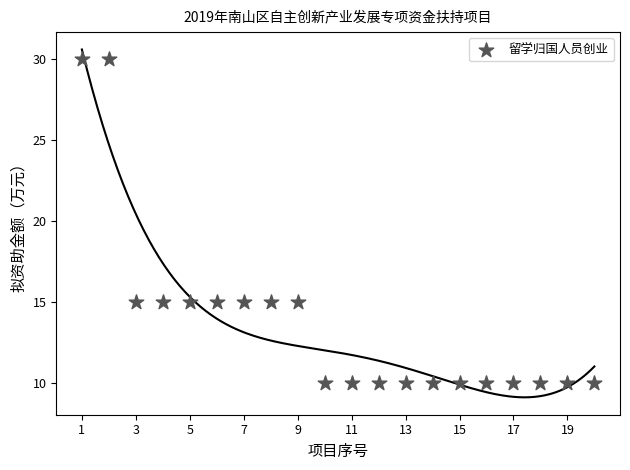

What is the range of X values (max minus min)?

19